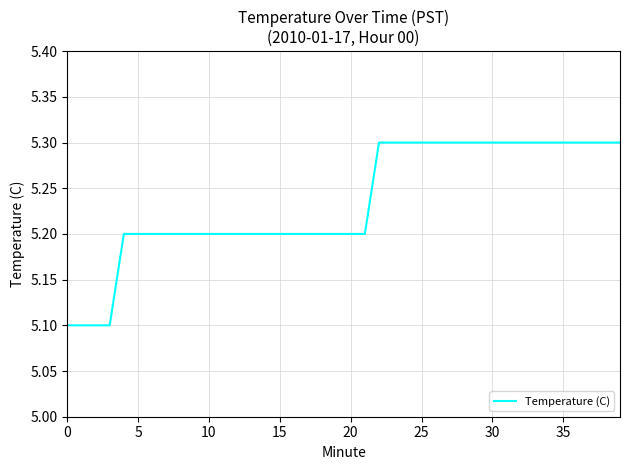

What is the greatest value displayed?

5.3